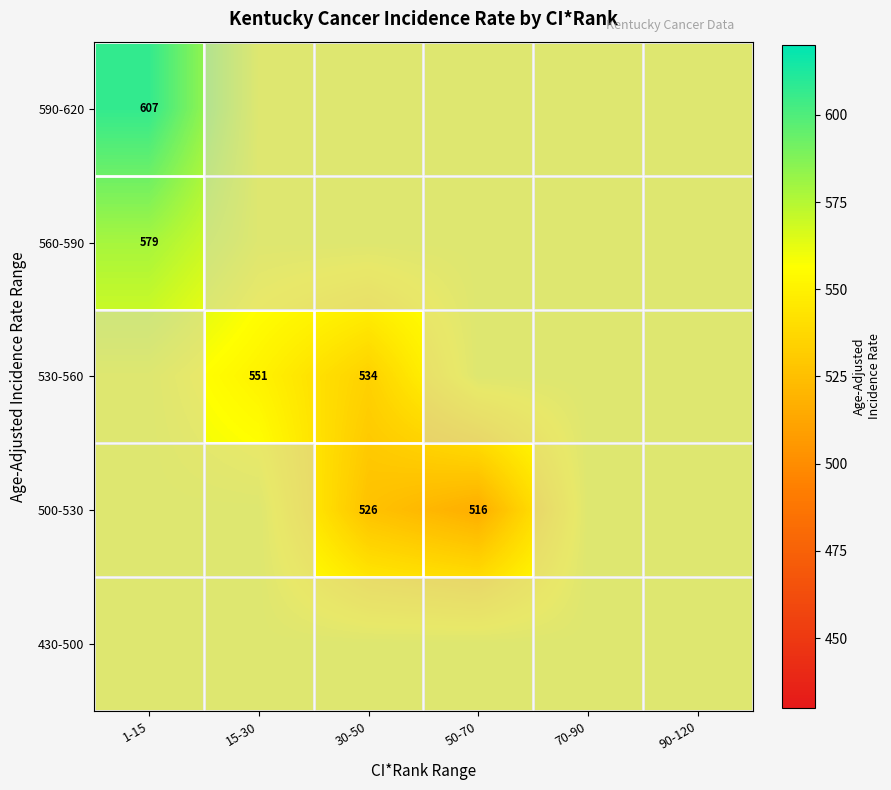

Is it true that 500-530 equals 350.4 at 30-50?

False